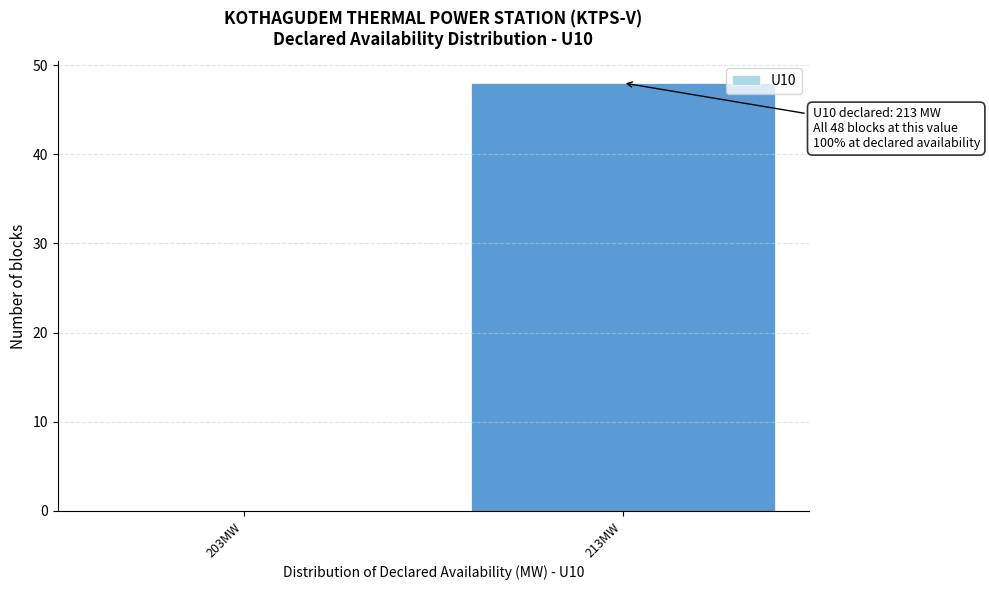

Reading left to right, extract all data points from this chart.

203MW=0	213MW=48